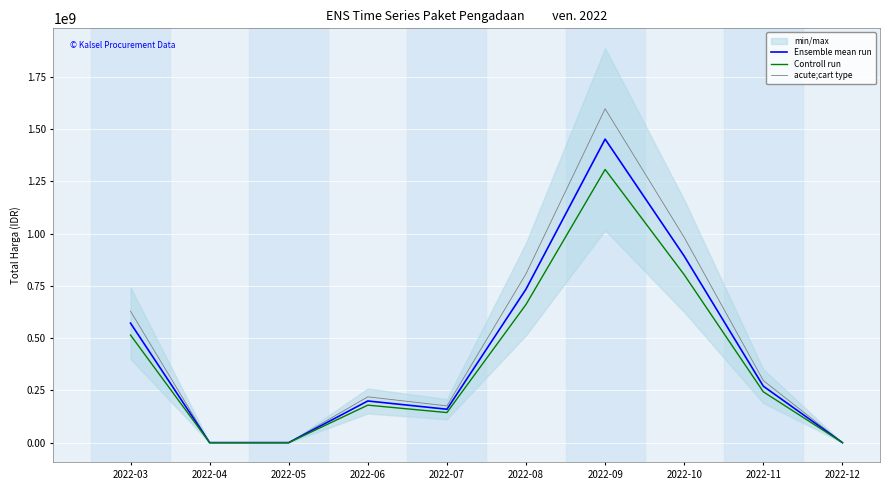

Rank the series by their maximum value, from lowest to highest.

Controll run, Ensemble mean run, acute;cart type